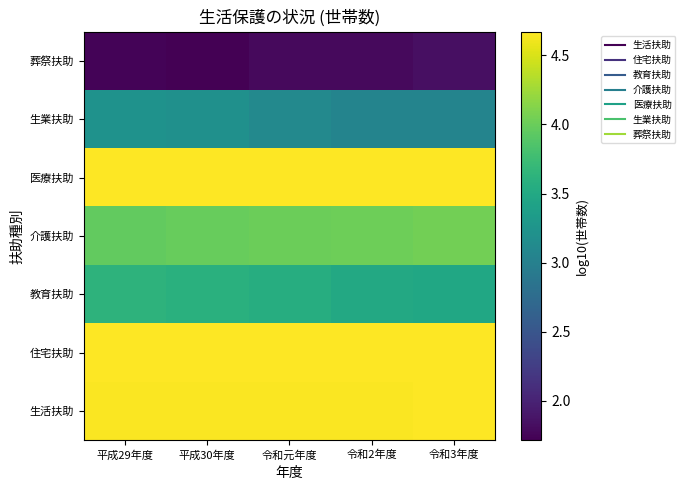

What is the difference between the highest and lowest values at 平成29年度?

2.9